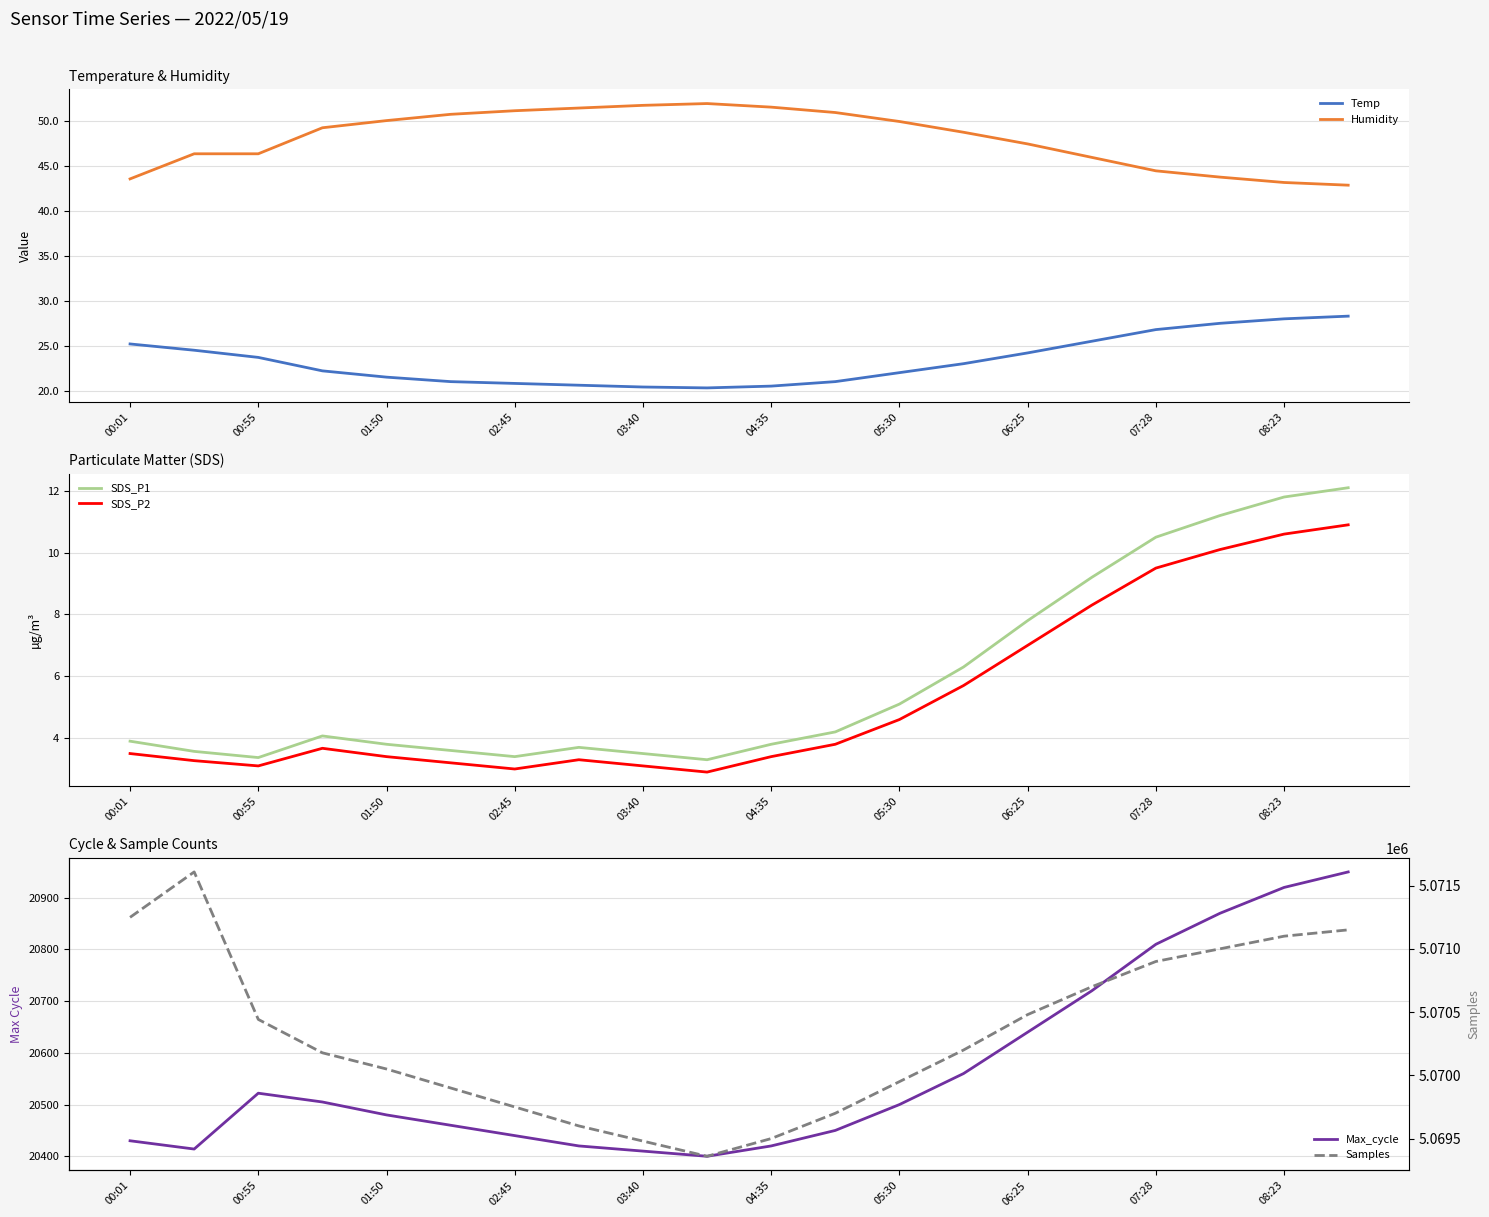

Where does the SDS_P2 series first go above 3?

00:01